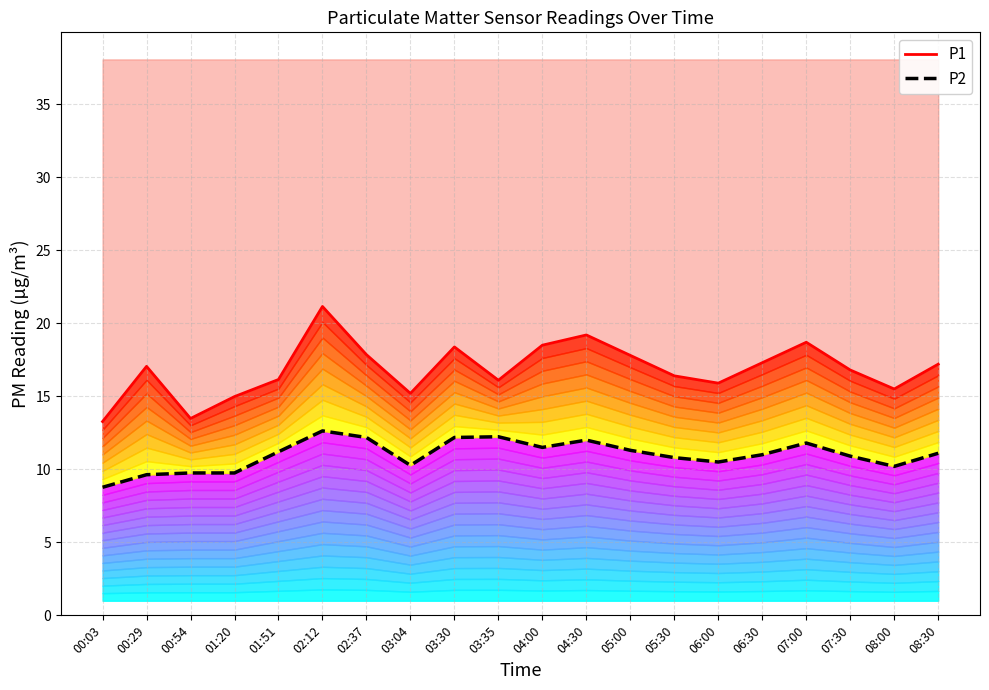

Where is the first local maximum for P2?

02:12